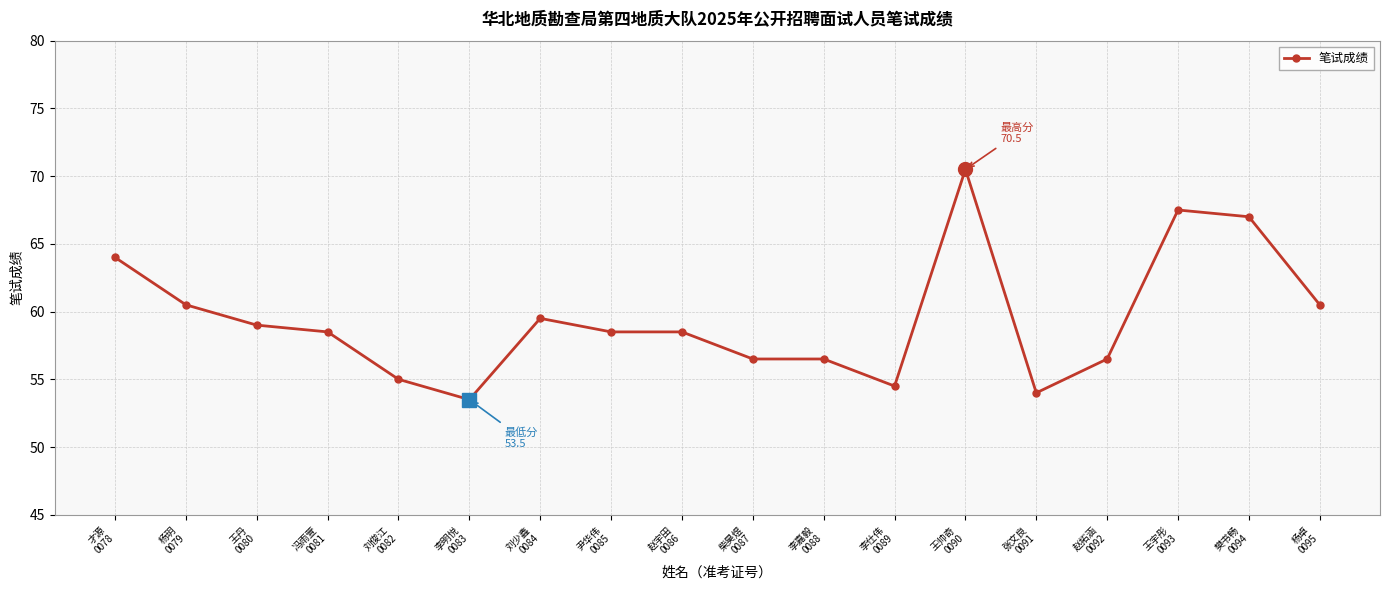

Reading right to left, transcribe all the data shown in this chart.

60.5	67.0	67.5	56.5	54.0	70.5	54.5	56.5	56.5	58.5	58.5	59.5	53.5	55.0	58.5	59.0	60.5	64.0